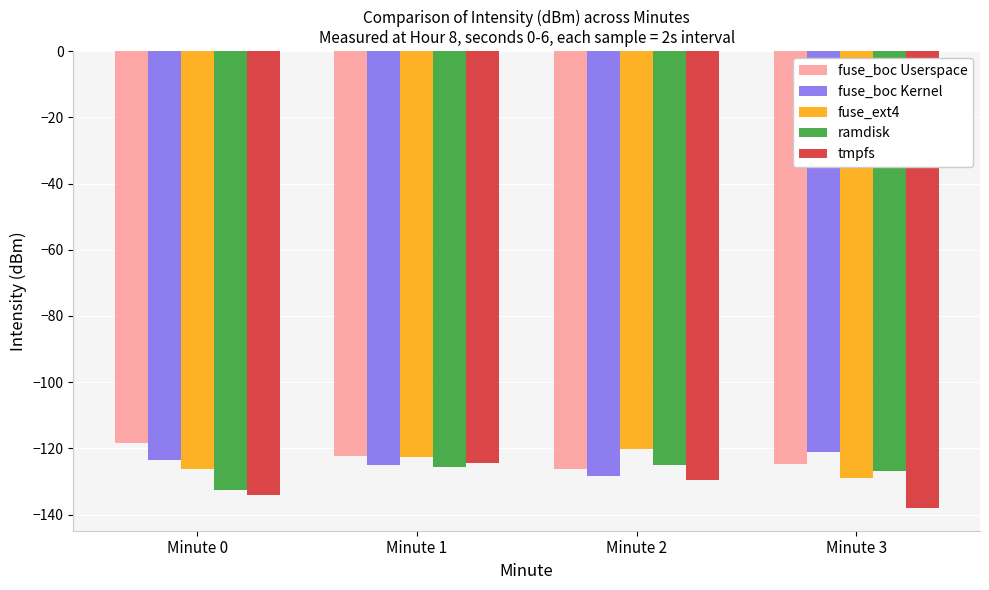

Reading left to right, what are all the values shown in this chart?

fuse_boc Userspace: -118.3	-122.2	-126.1	-124.8
fuse_boc Kernel: -123.5	-124.9	-128.3	-121.0
fuse_ext4: -126.3	-122.7	-120.2	-128.9
ramdisk: -132.7	-125.7	-125.1	-126.8
tmpfs: -134.2	-124.4	-129.5	-138.0